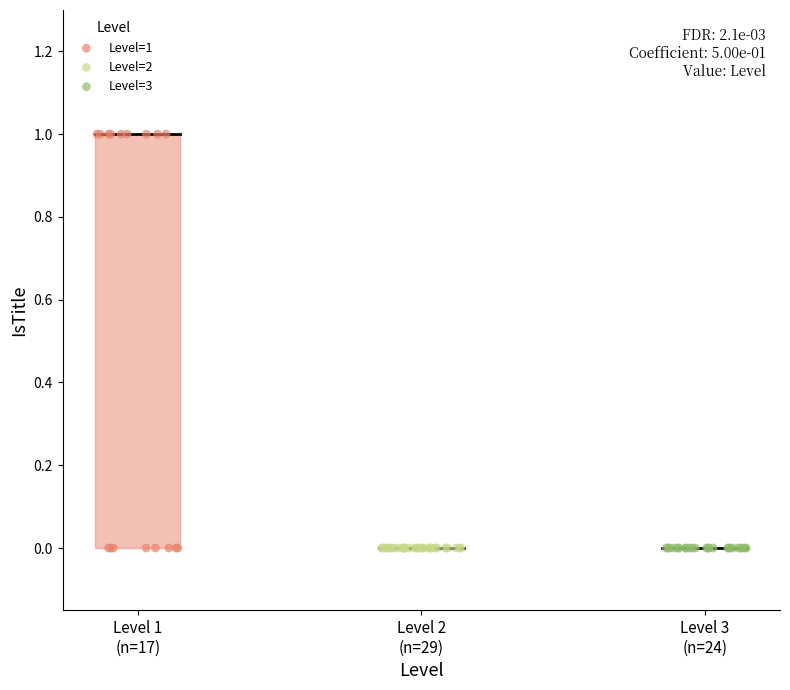

Which series reaches the maximum Y coordinate?

Level=1